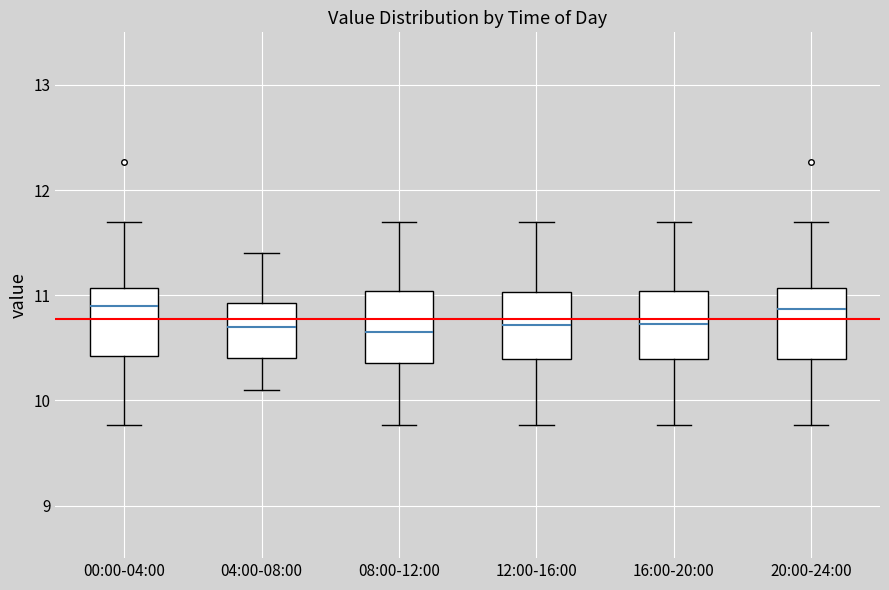

Reading left to right, read every box against the y-axis: the position of its median line, the range the box covers, and the ends of its whiskers. The values are not printed on the chart, so give them approximately, as read against the axis.

00:00-04:00: median 10.9, box 10.4 to 11.1, whiskers 9.8 to 11.7
04:00-08:00: median 10.7, box 10.4 to 10.9, whiskers 10.1 to 11.4
08:00-12:00: median 10.7, box 10.4 to 11.0, whiskers 9.8 to 11.7
12:00-16:00: median 10.7, box 10.4 to 11.0, whiskers 9.8 to 11.7
16:00-20:00: median 10.7, box 10.4 to 11.0, whiskers 9.8 to 11.7
20:00-24:00: median 10.9, box 10.4 to 11.1, whiskers 9.8 to 11.7